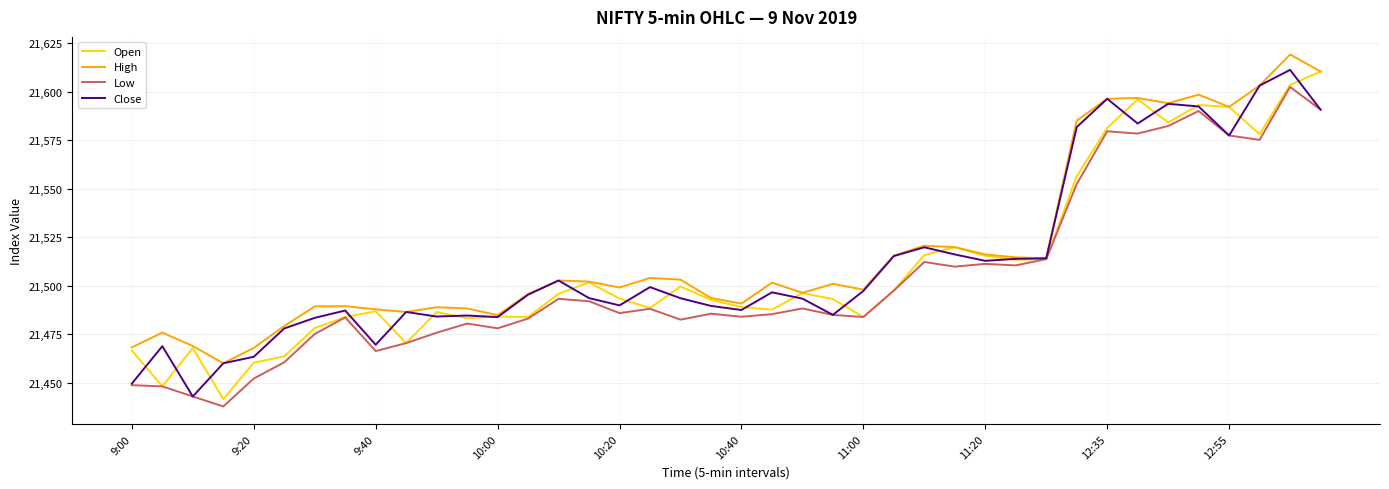

What is the maximum value shown in the chart?

21619.2